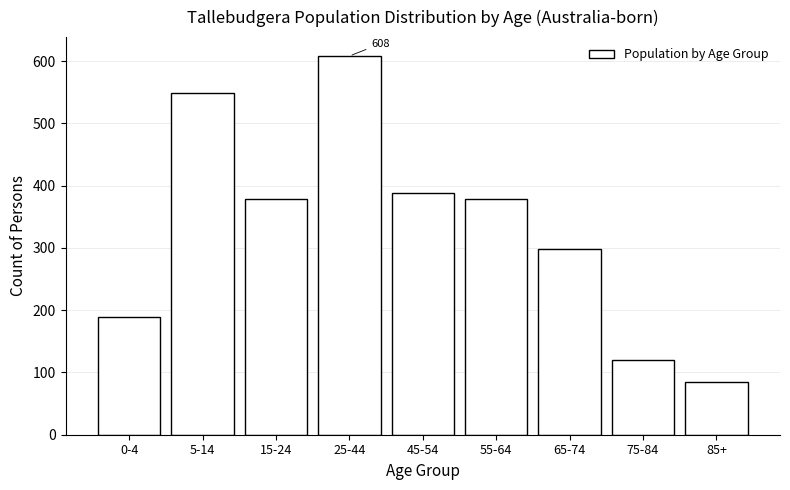

At which category does the chart reach its minimum across all series?

85+